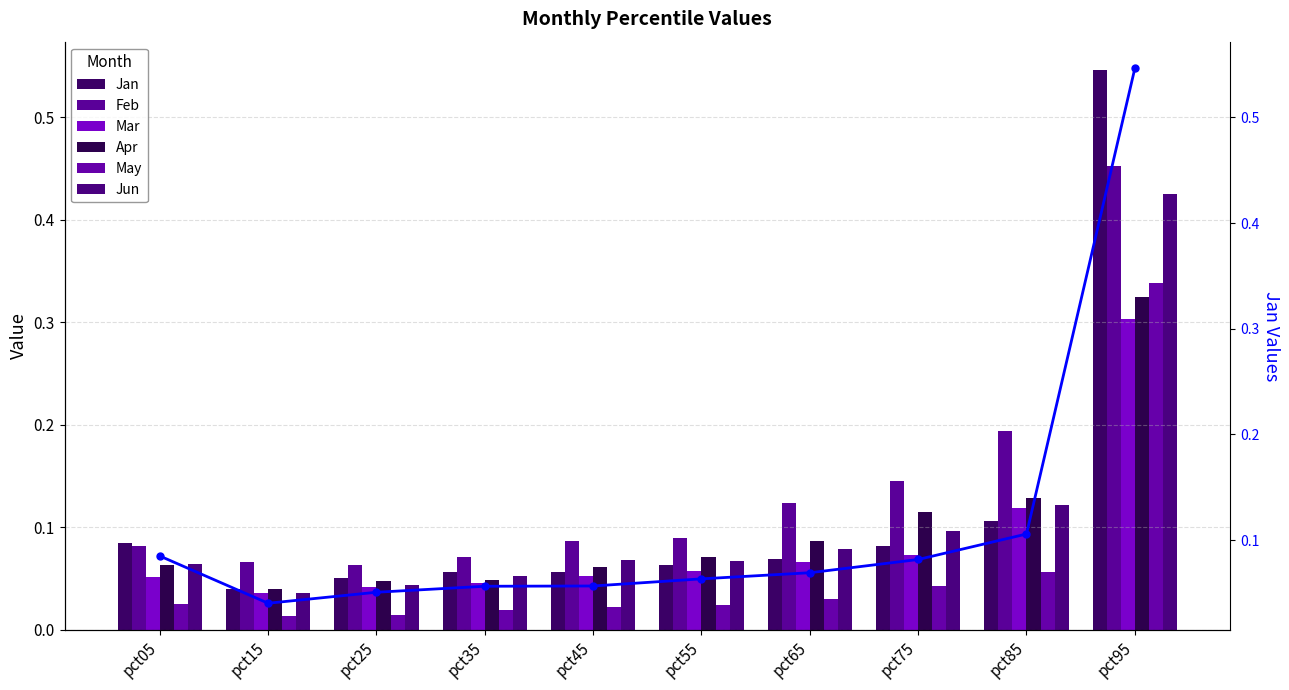

At pct95, list the series in order from smallest to largest.

Mar, Apr, May, Jun, Feb, Jan